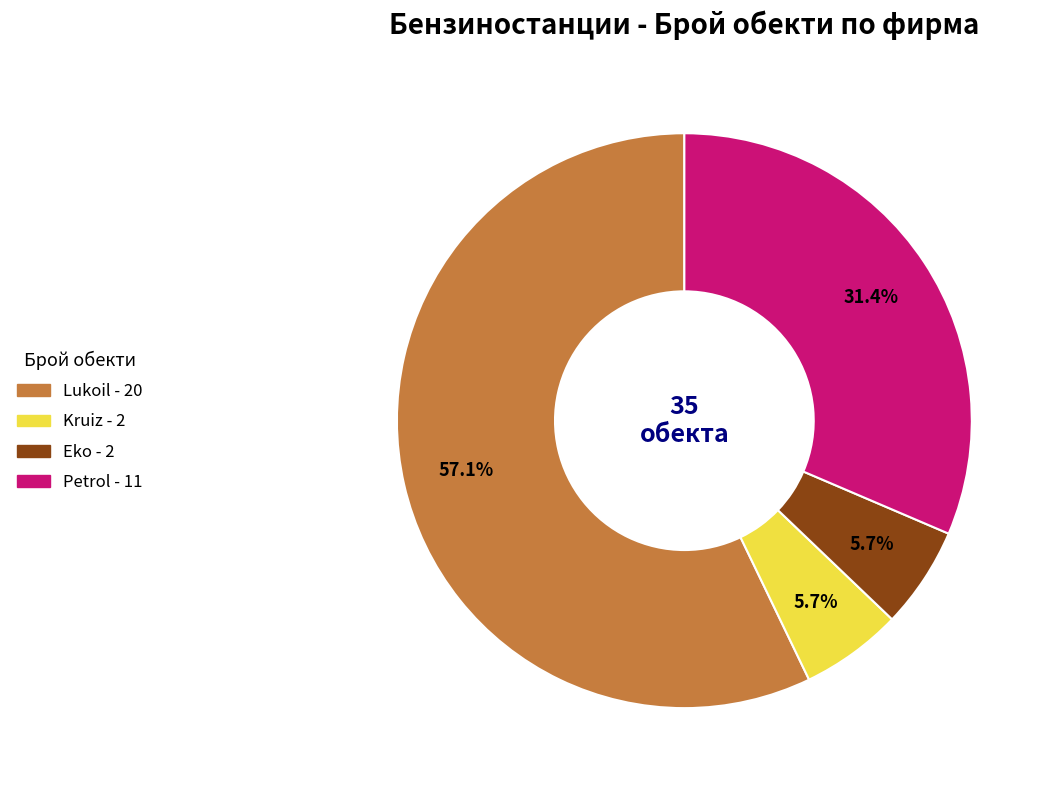

Does any single category account for the majority?

Yes